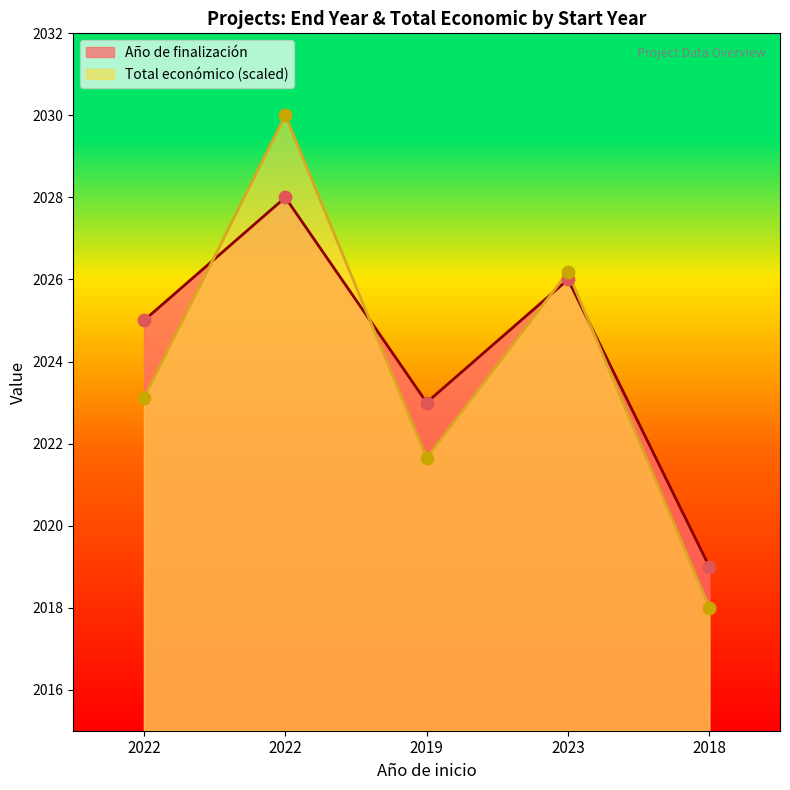

Is the value of Total económico at 2022 greater than the value of Año de finalización at 2018?

Yes